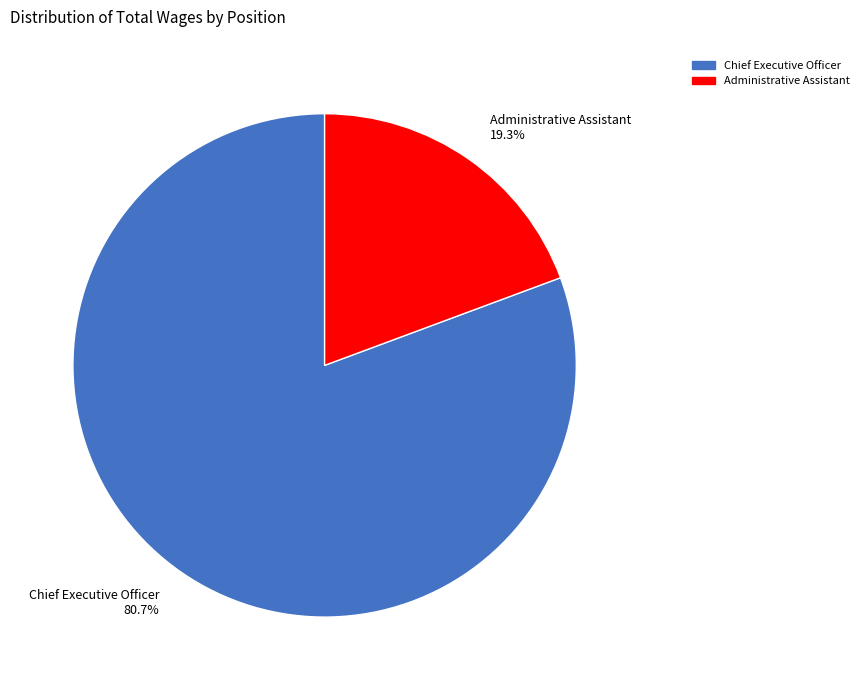

Which category accounts for the majority?

Chief Executive Officer